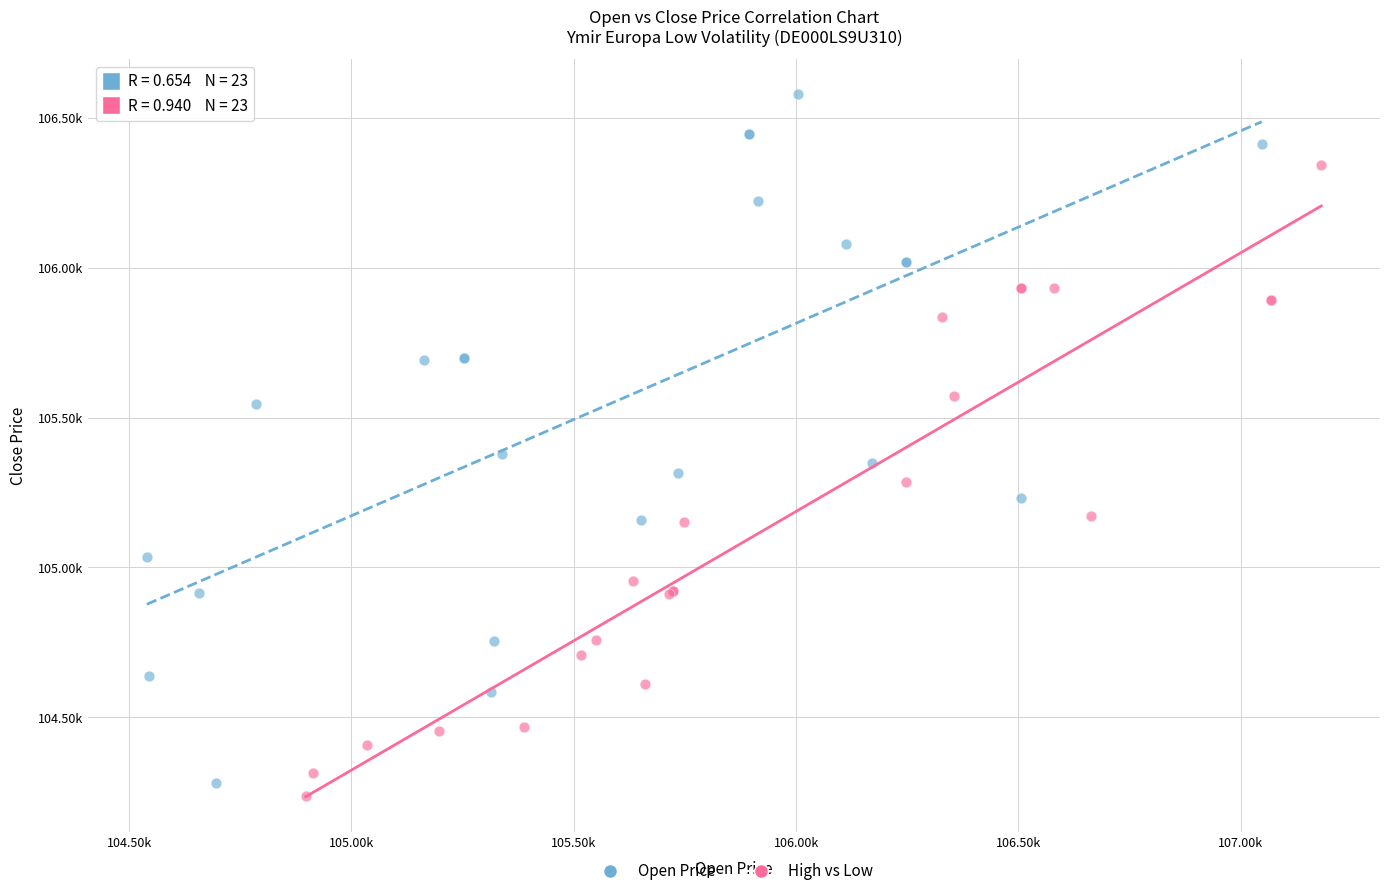

Which series contains the highest Y value?

Open Price